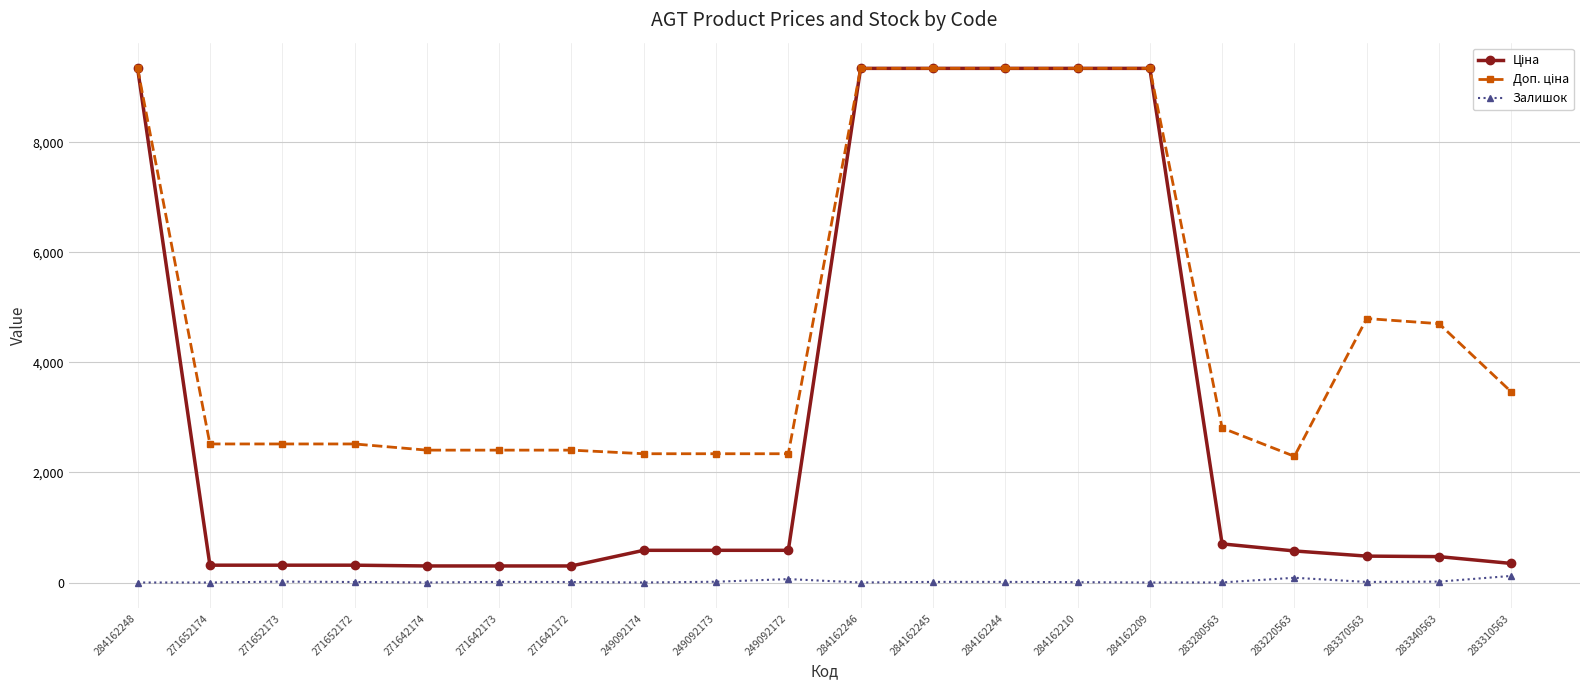

What is the total value across all series at 283220563?

2952.1